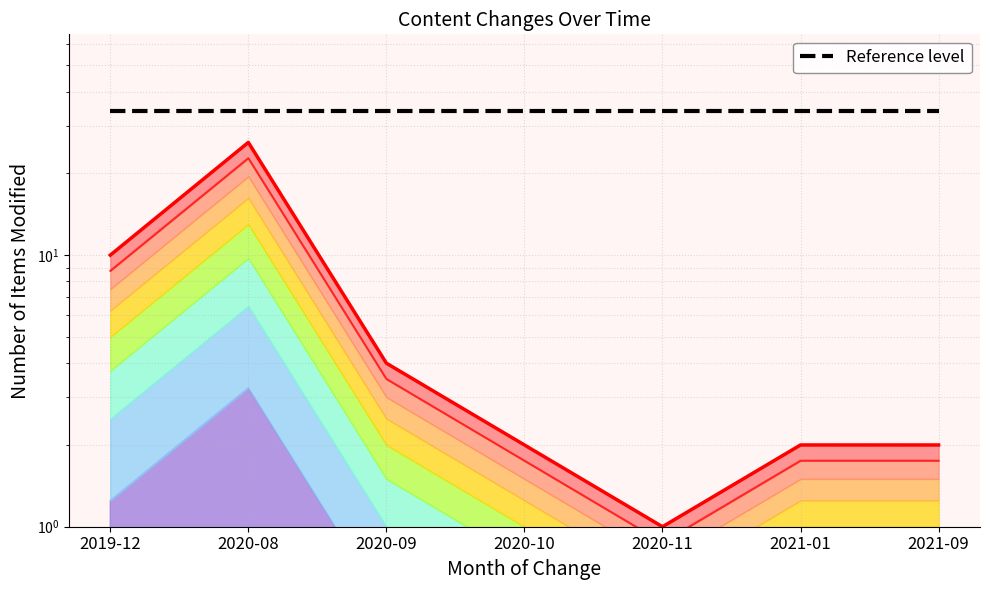

Does the chart display data point markers on the line(s)?

No